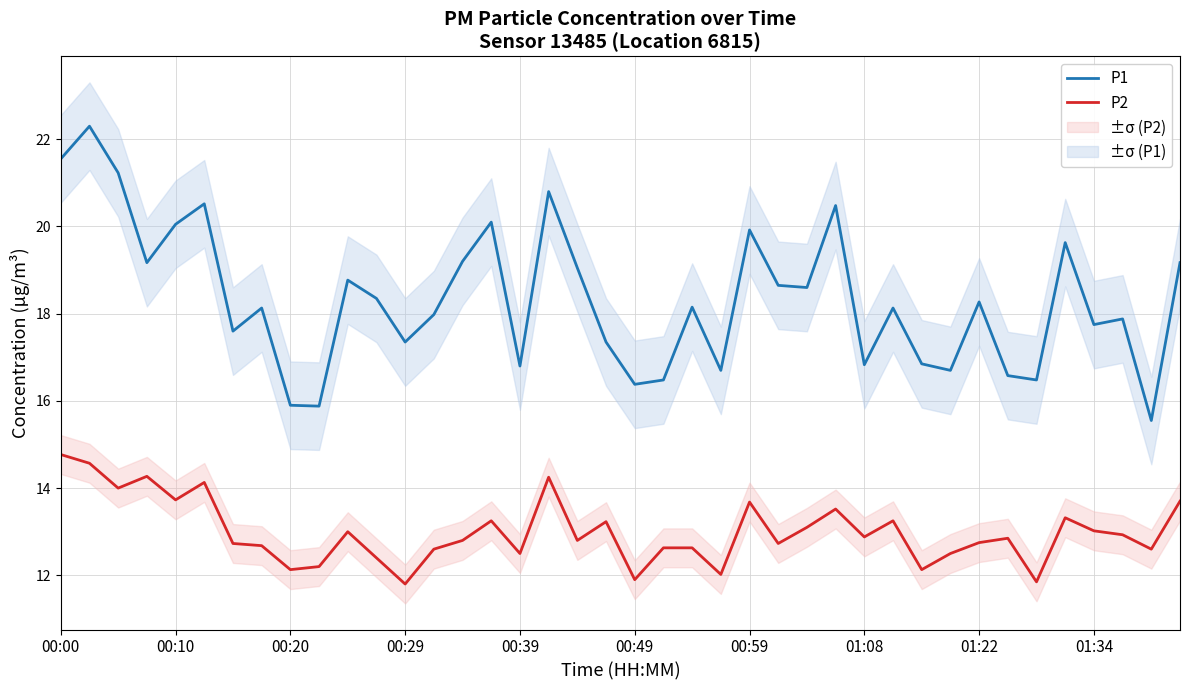

What is the minimum value for P1?

15.6